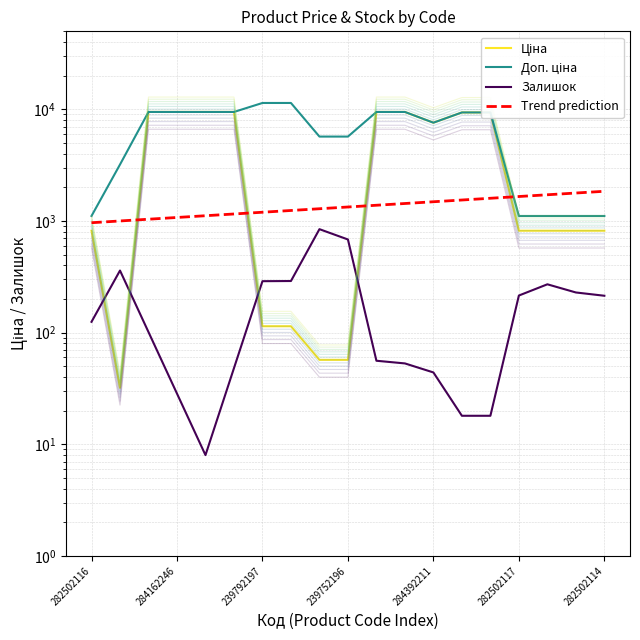

What position from the left is 282502115?

18